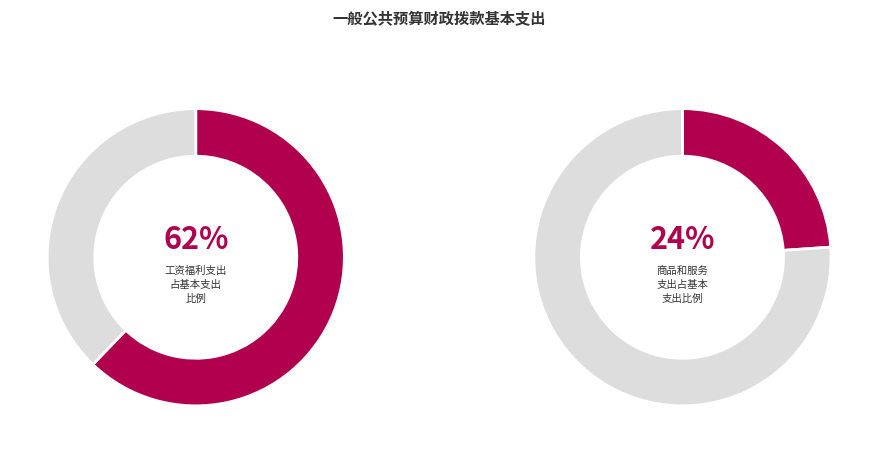

True or false: 工资福利支出 accounts for 62% of the total.

True